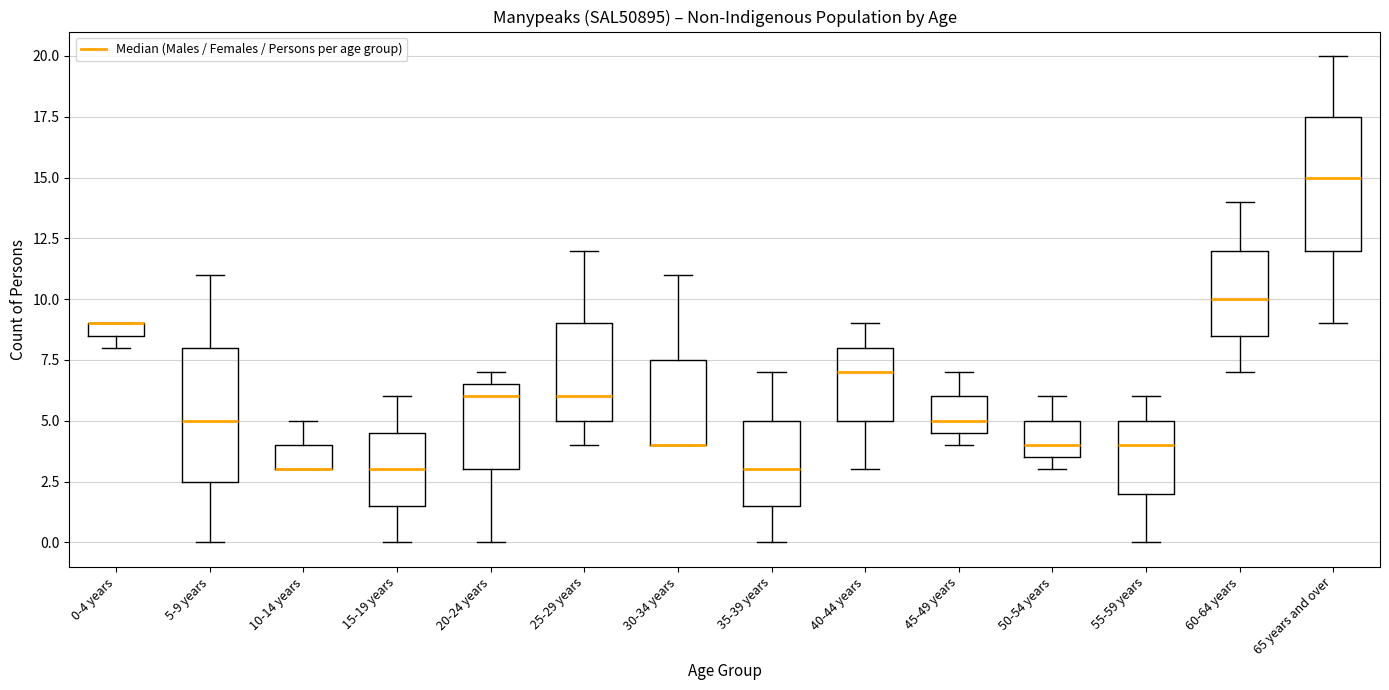

Where is the lower edge of the box for 20-24 years on the y-axis? The values are not printed on the chart, so give them approximately, as read against the axis.

3.0